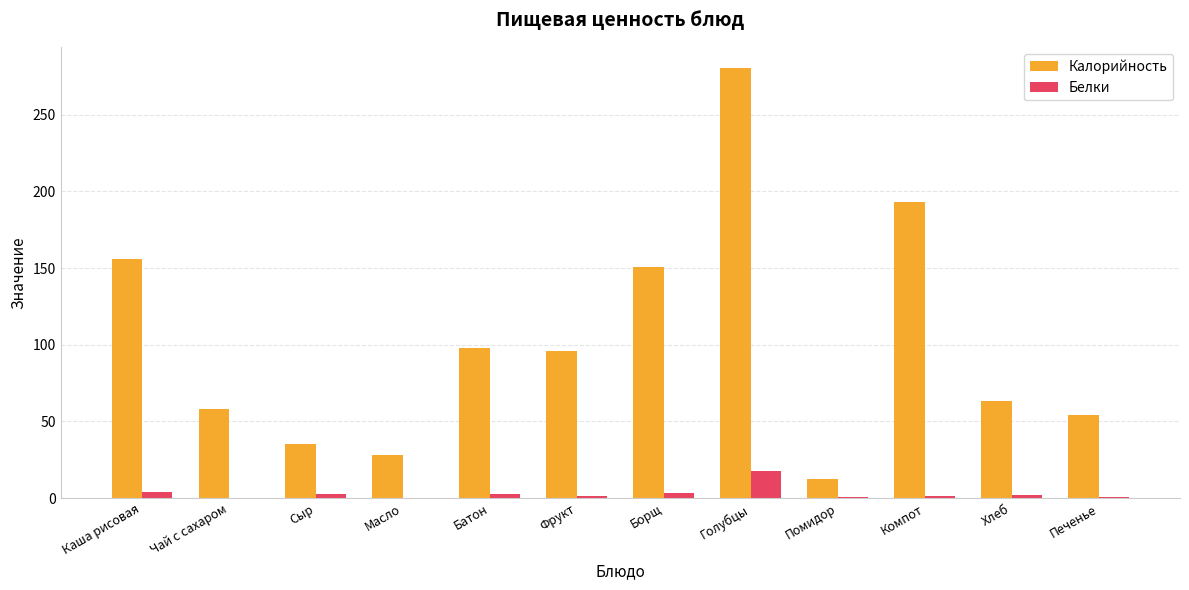

The value of Белки at Компот is 1.7. True or false?

True